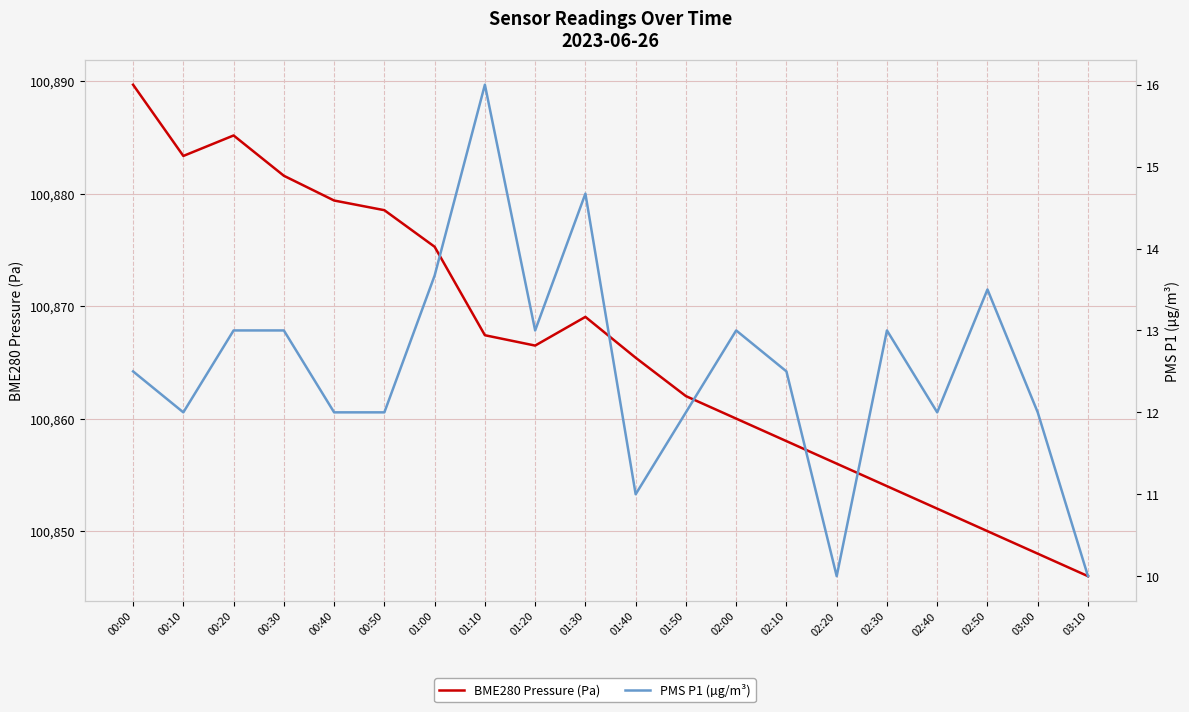

In BME280 Pressure (Pa), how many points are higher than both neighbors (excluding endpoints)?

2